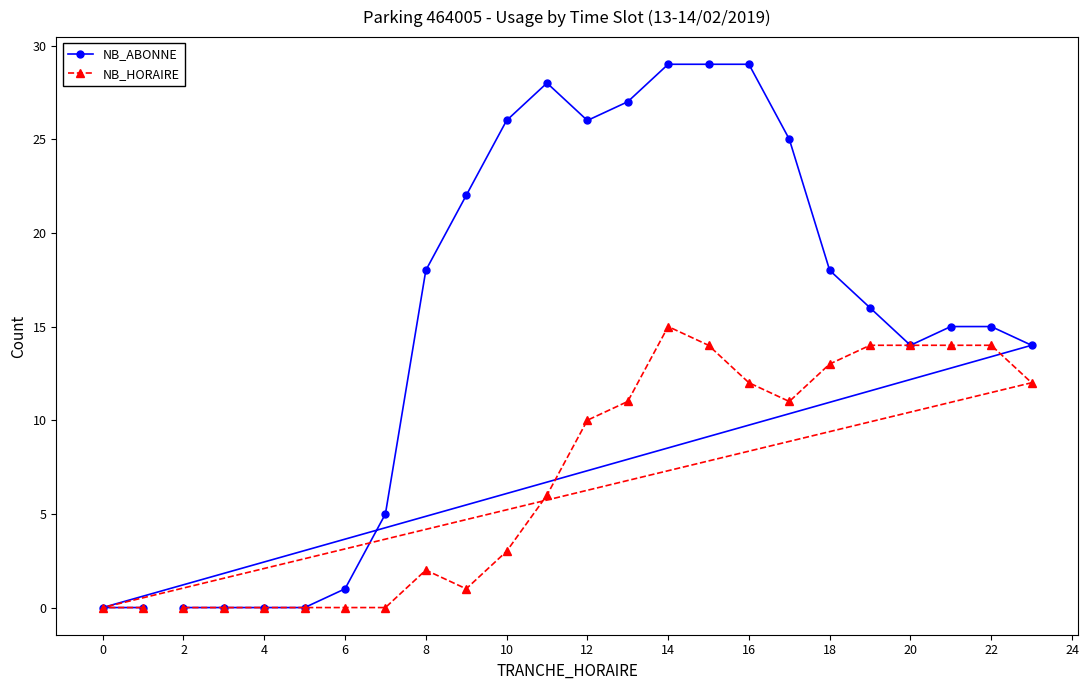

The NB_HORAIRE series shows 0 at 2. True or false?

True